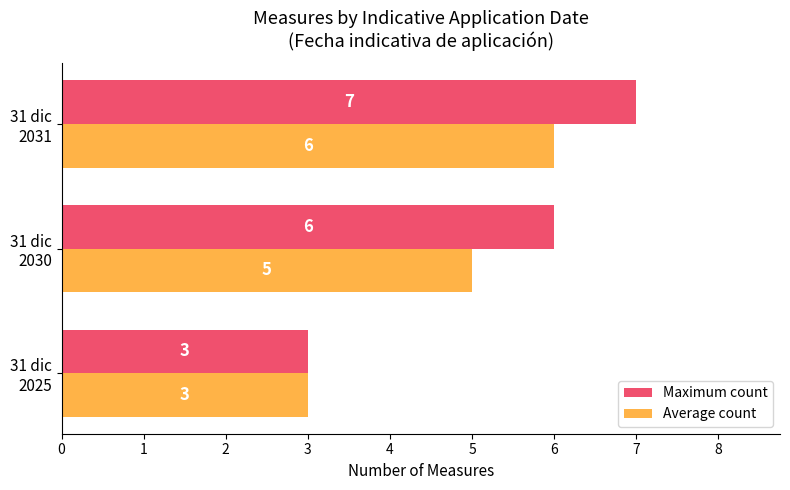

List the series in order of their overall mean, highest first.

Maximum count, Average count